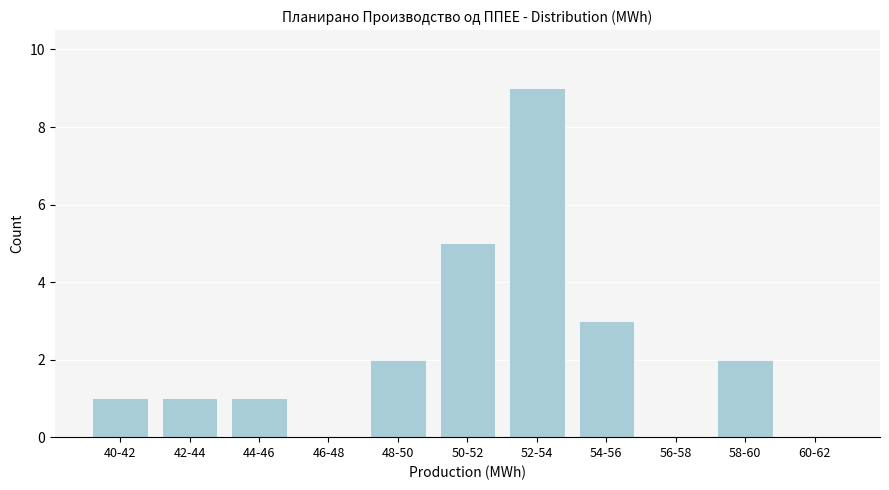

Reading left to right, list all the values displayed in this chart.

40-42=1	42-44=1	44-46=1	46-48=0	48-50=2	50-52=5	52-54=9	54-56=3	56-58=0	58-60=2	60-62=0